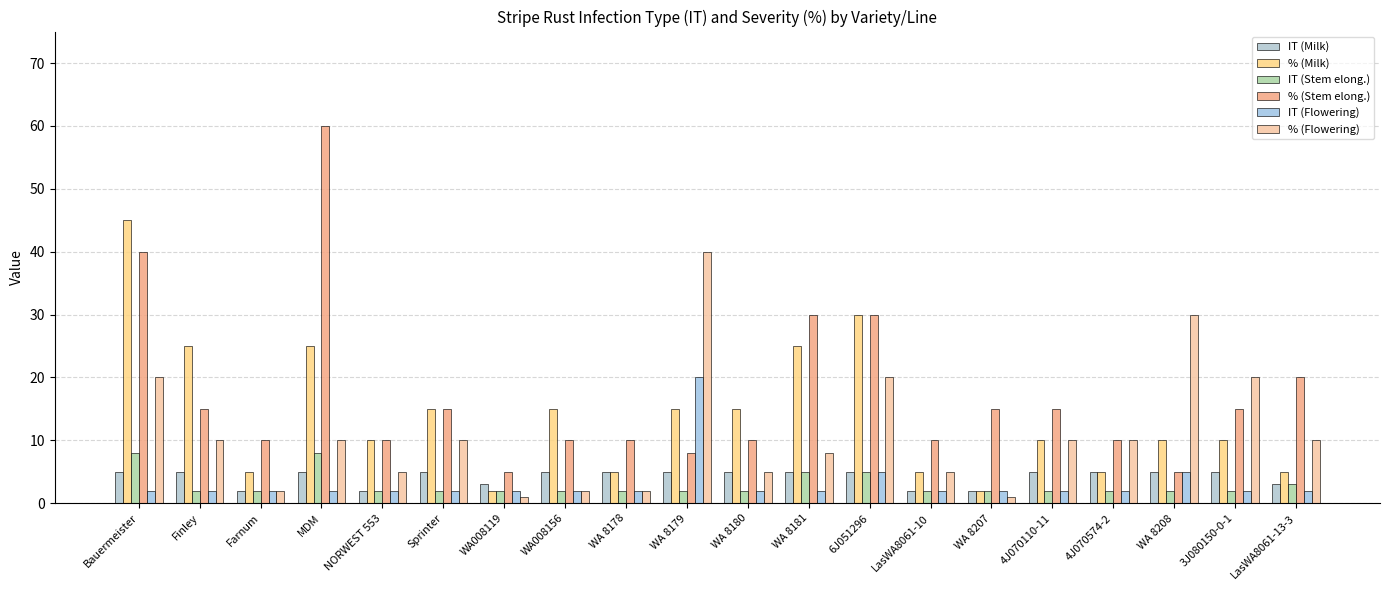

Count the number of categories in the chart.

20